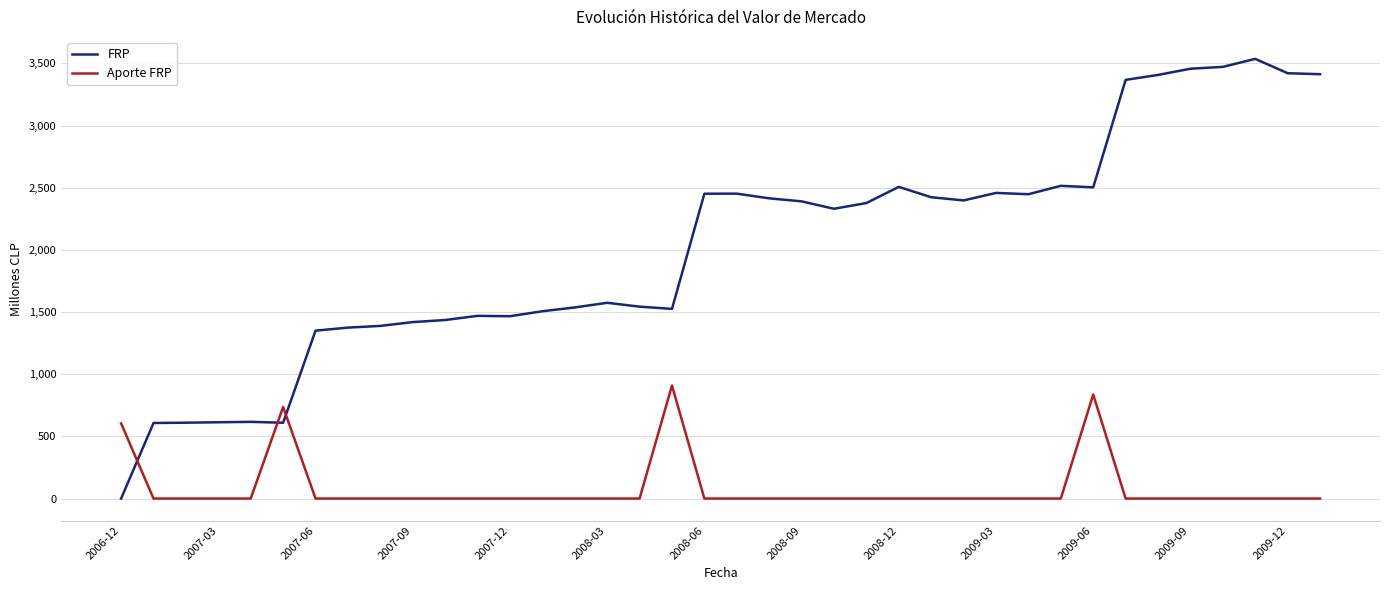

In FRP, how many points are lower than both neighbors (excluding endpoints)?

7